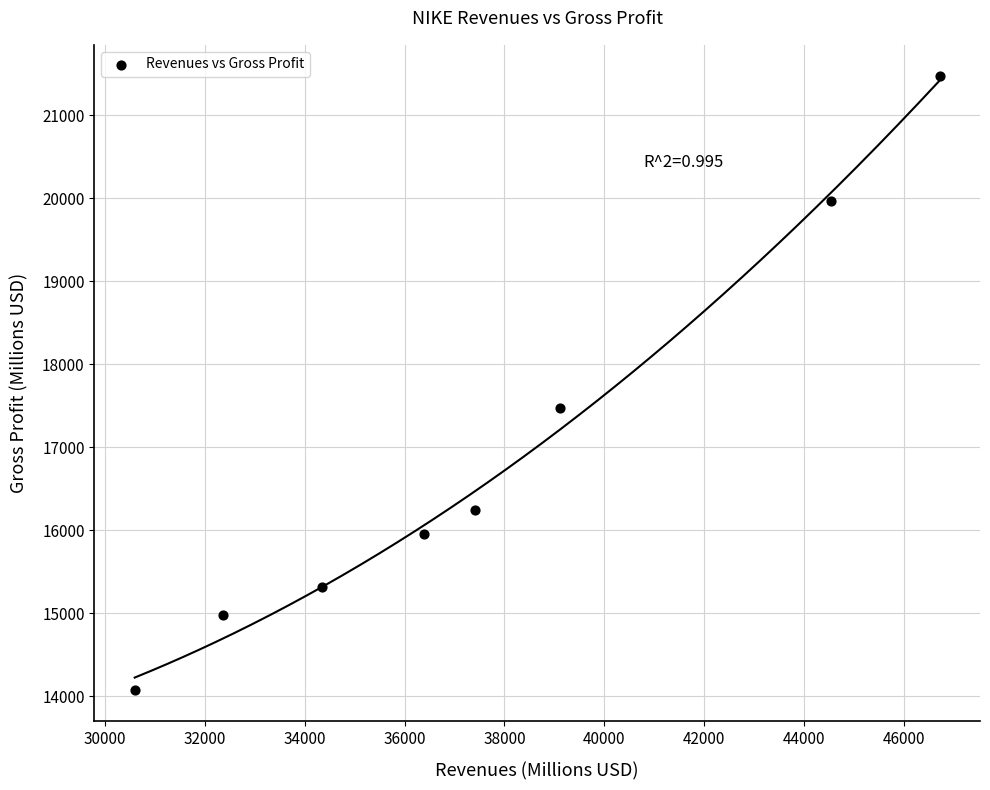

What Y value in the scatter plot is closest to 17773?

17474